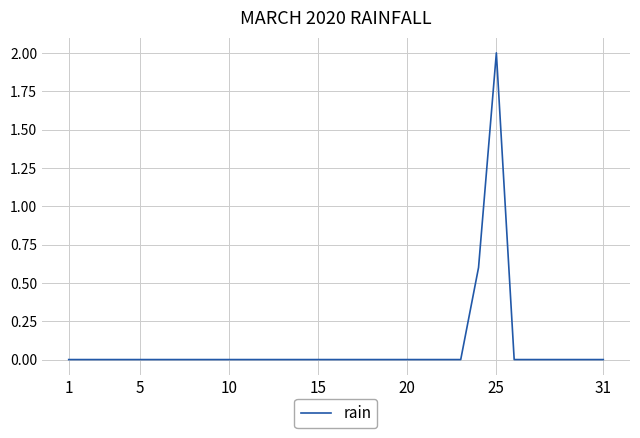

Which category has the highest value across all series?

25